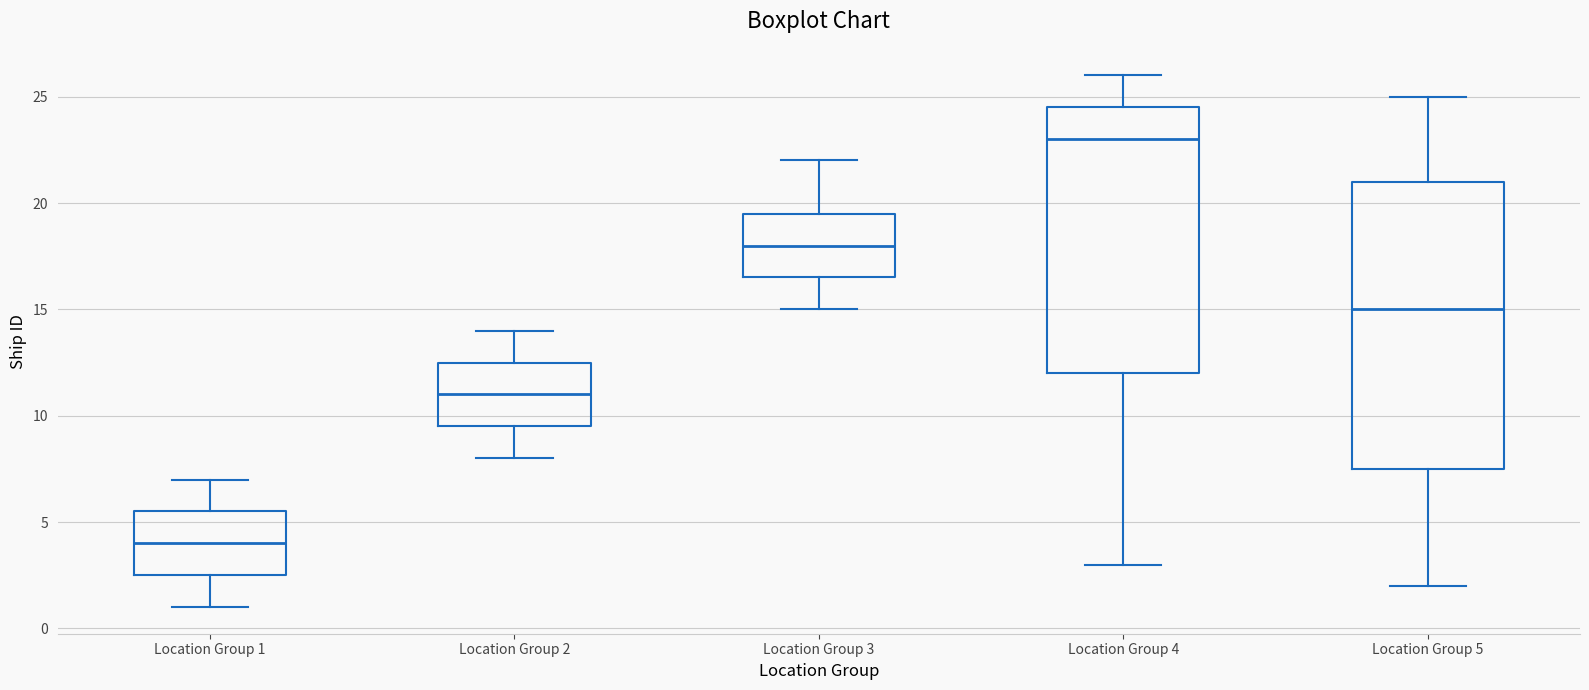

Which box is the tallest, from its lower edge to its upper edge?

Location Group 5